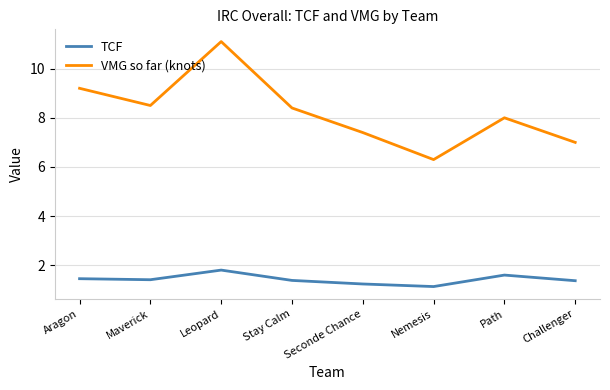

What is the sum of all VMG so far (knots) values?

65.9